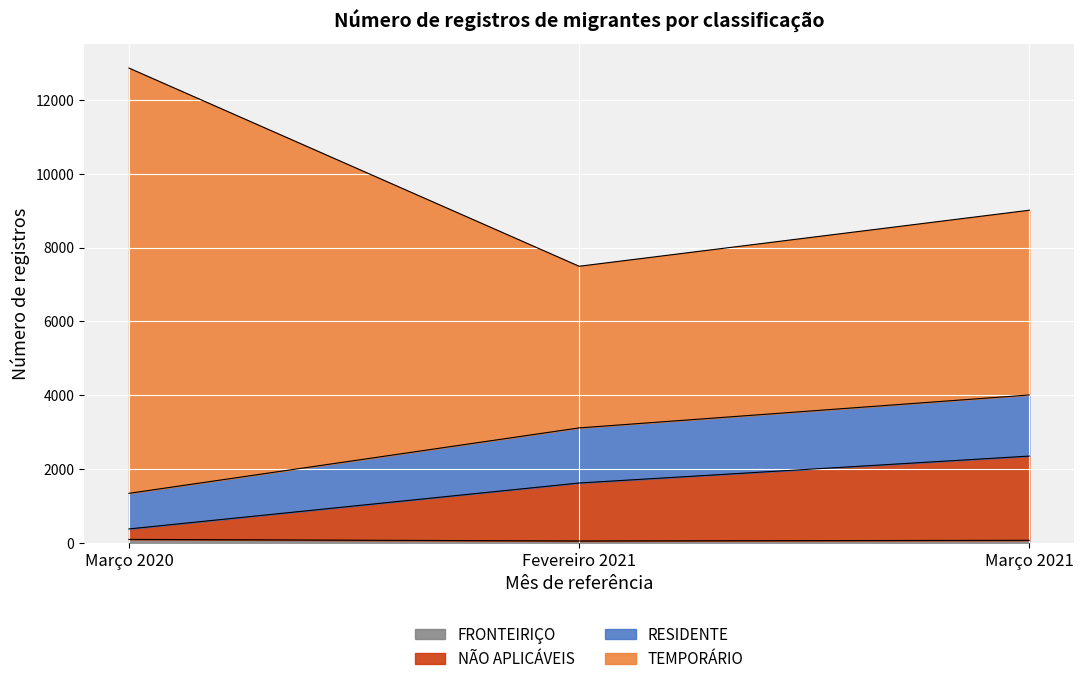

List the labels in order of TEMPORÁRIO value, smallest first.

Fevereiro 2021, Março 2021, Março 2020